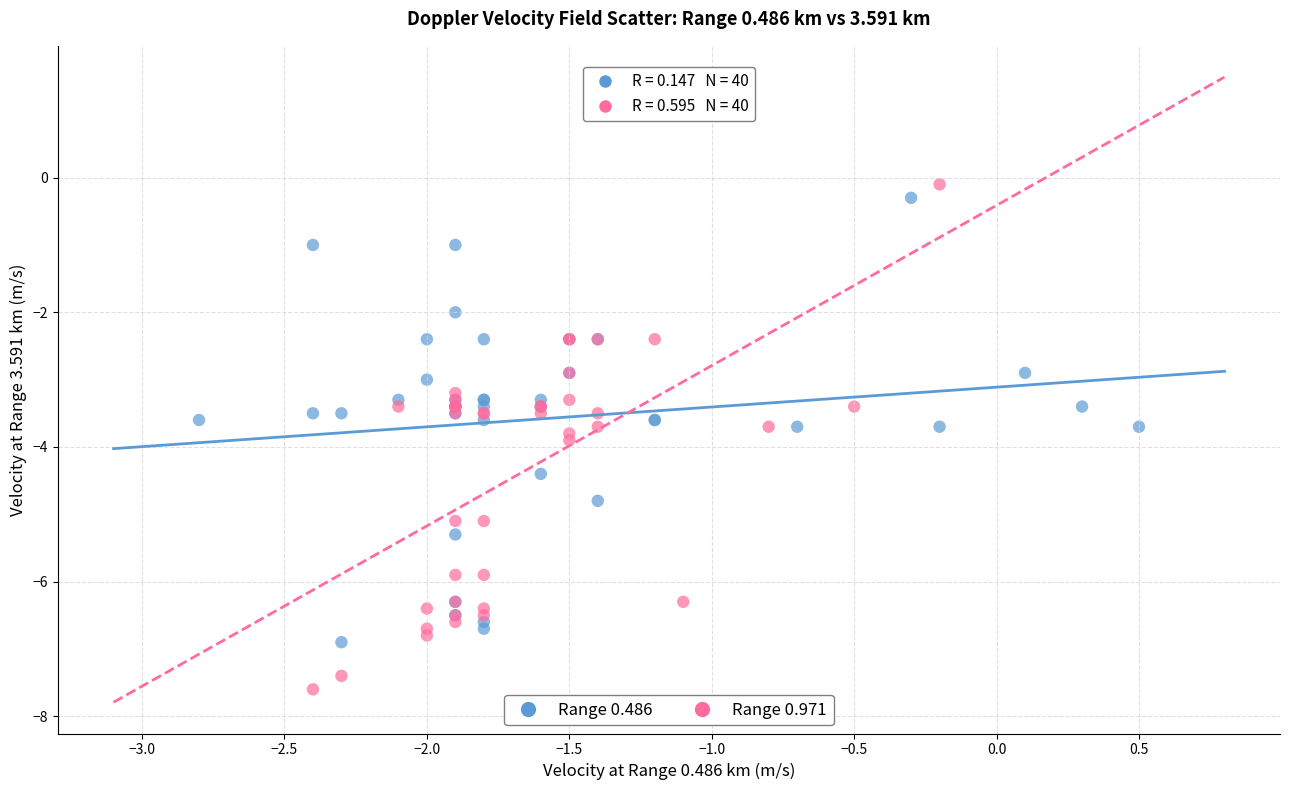

Which series contains the highest Y value?

Range 0.971